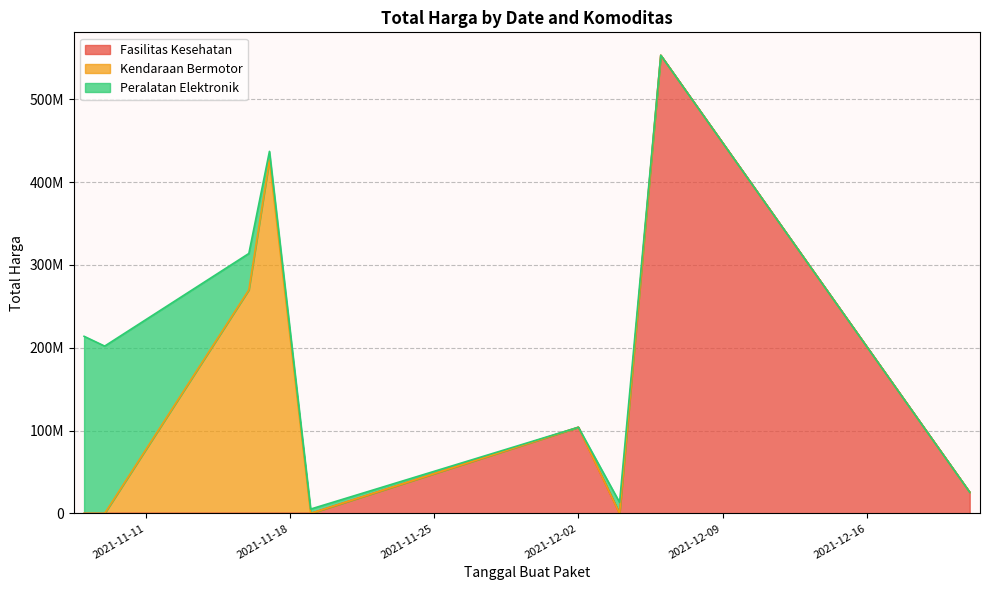

At which label does Fasilitas Kesehatan first exceed 6052778?

2021-12-02